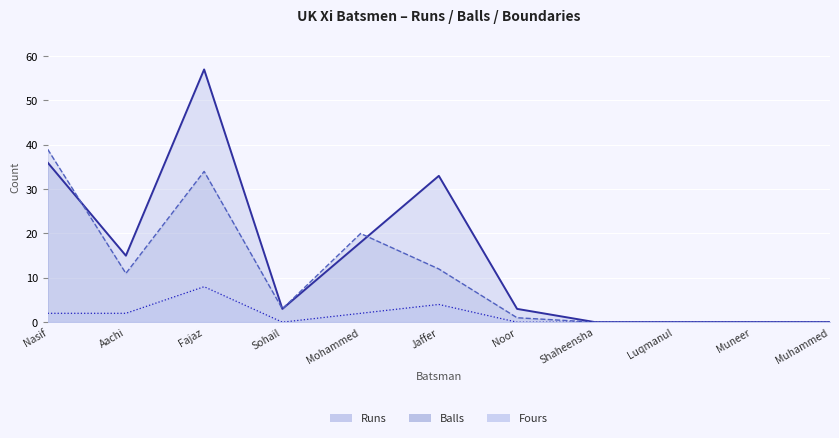

What is the value of the Runs (line) point at the 6th from the left?

33